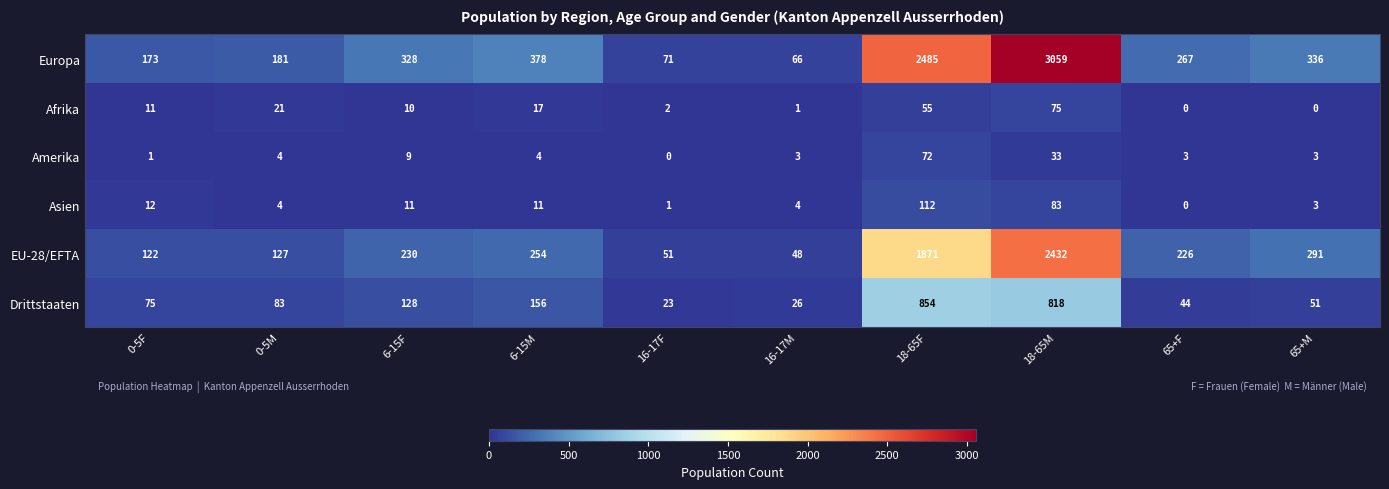

Which series changed the most between 6-15F and 65+F?

Drittstaaten